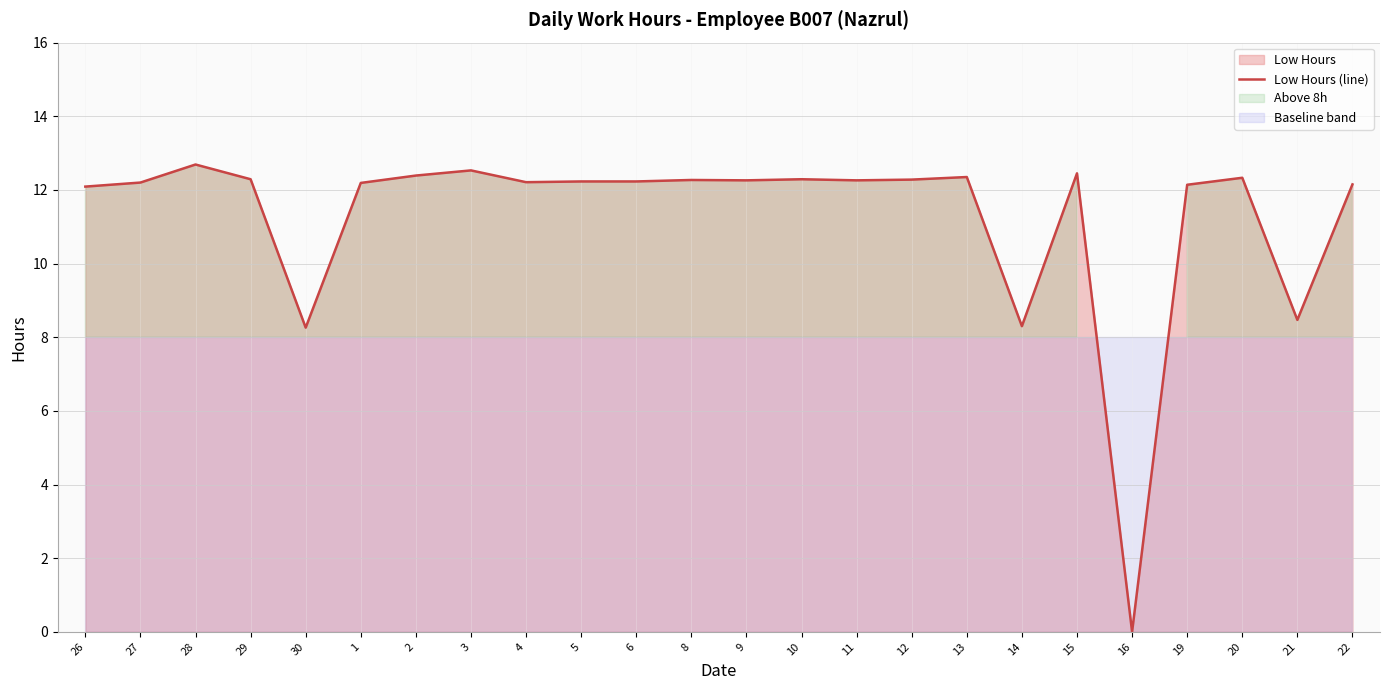

How many values are below 12?

4